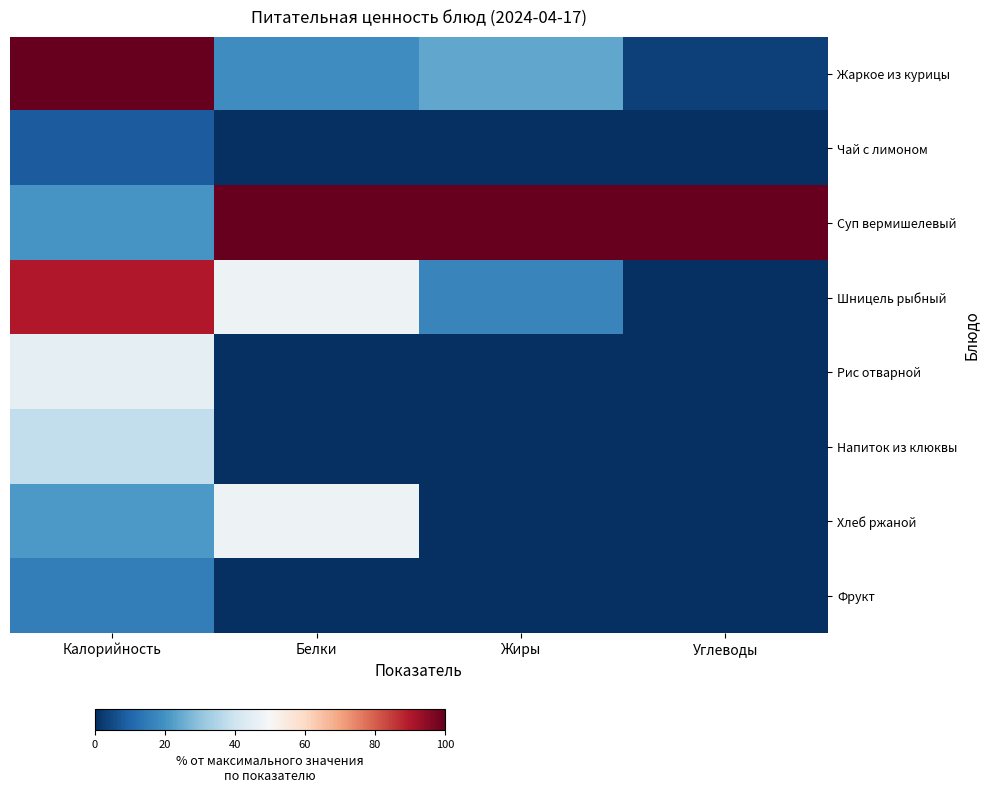

What is the total value across all series at Жиры?

141.1